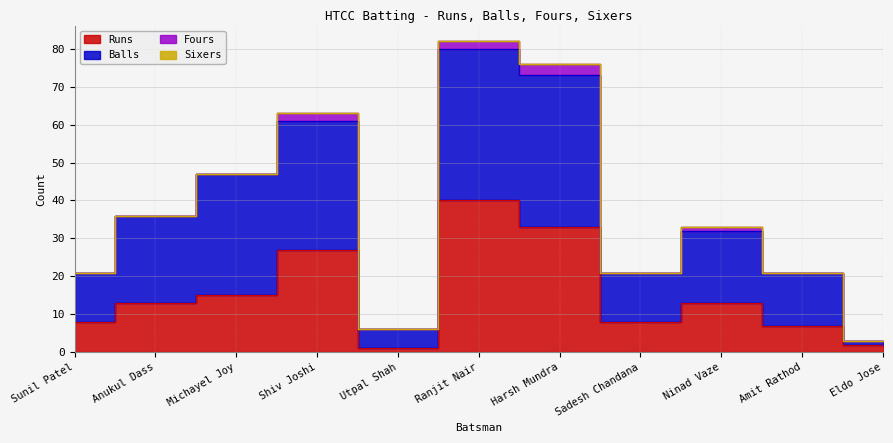

Where is the first local maximum for Runs?

Shiv Joshi